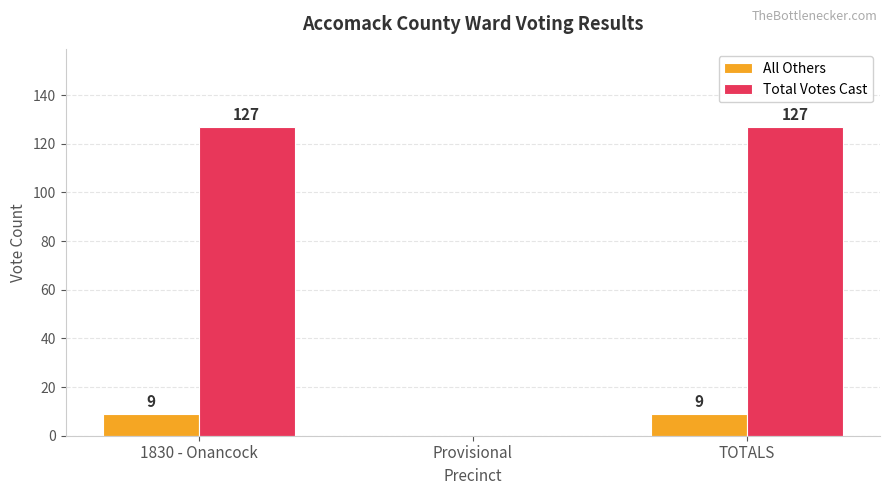

At which label is Total Votes Cast closest to 63?

Provisional